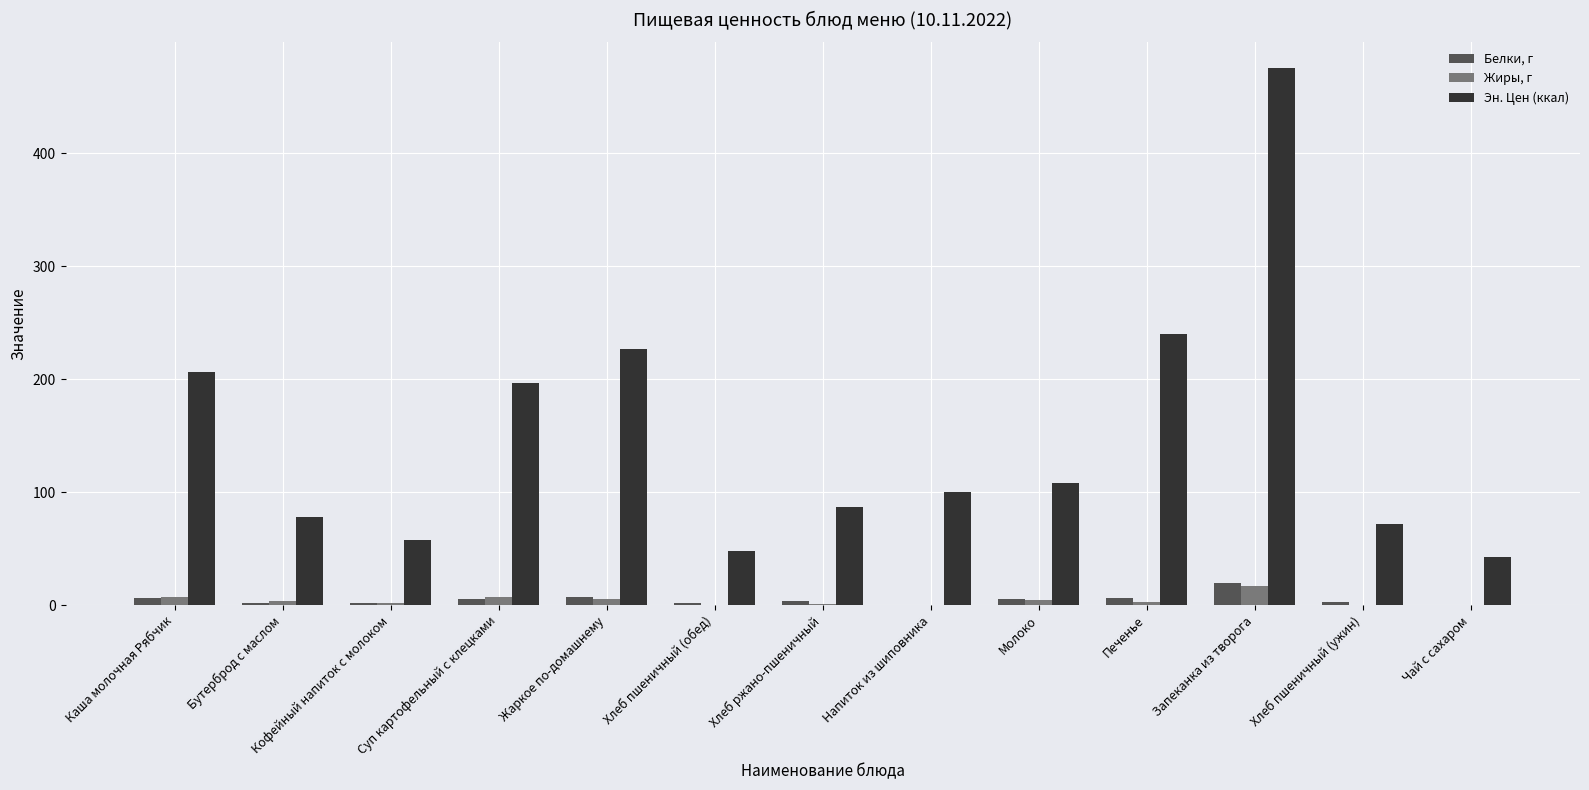

Which category has the highest value across all series?

Запеканка из творога